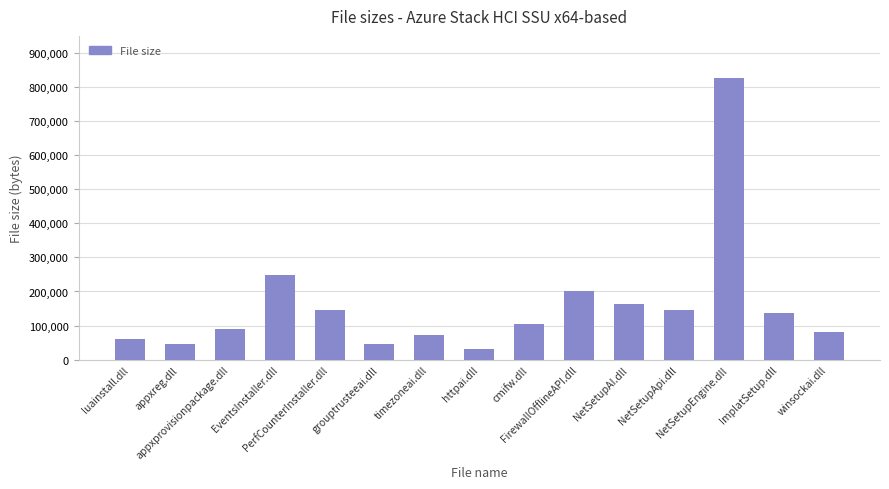

What is the ratio of the value at appxreg.dll to the value at ImplatSetup.dll?

0.3